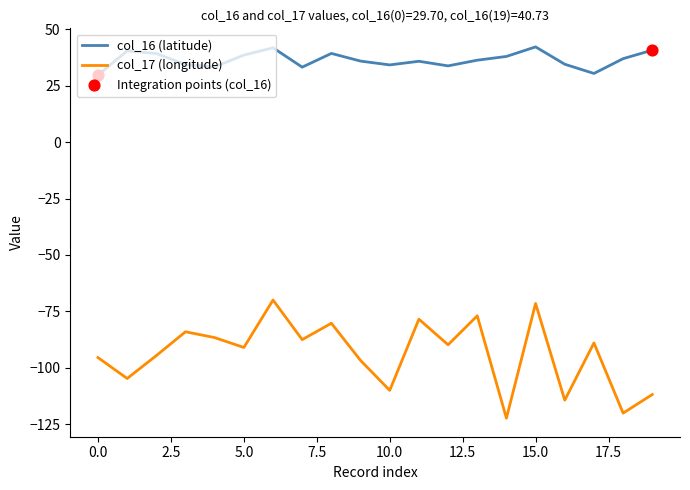

Which series has the largest total across all categories?

col_16 (latitude)